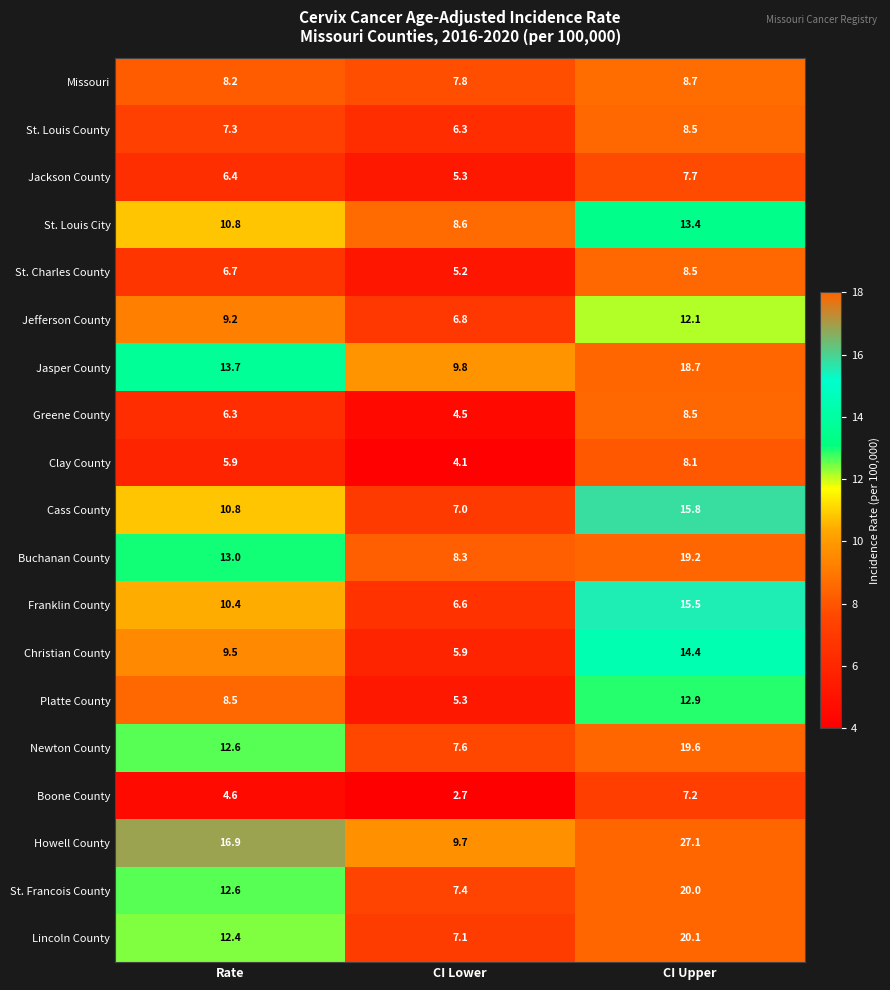

Which series changed the most between Rate and CI Upper?

Howell County